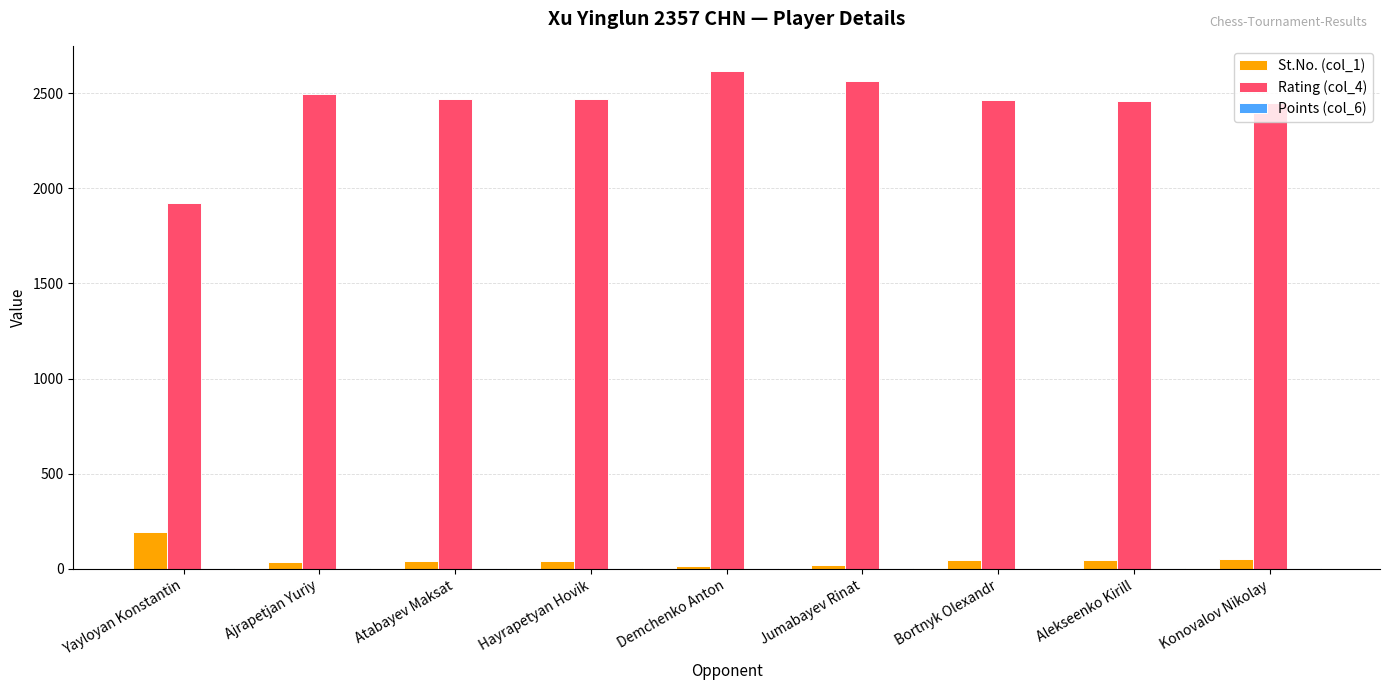

What is the sum of all Rating (col_4) values?

21906.0